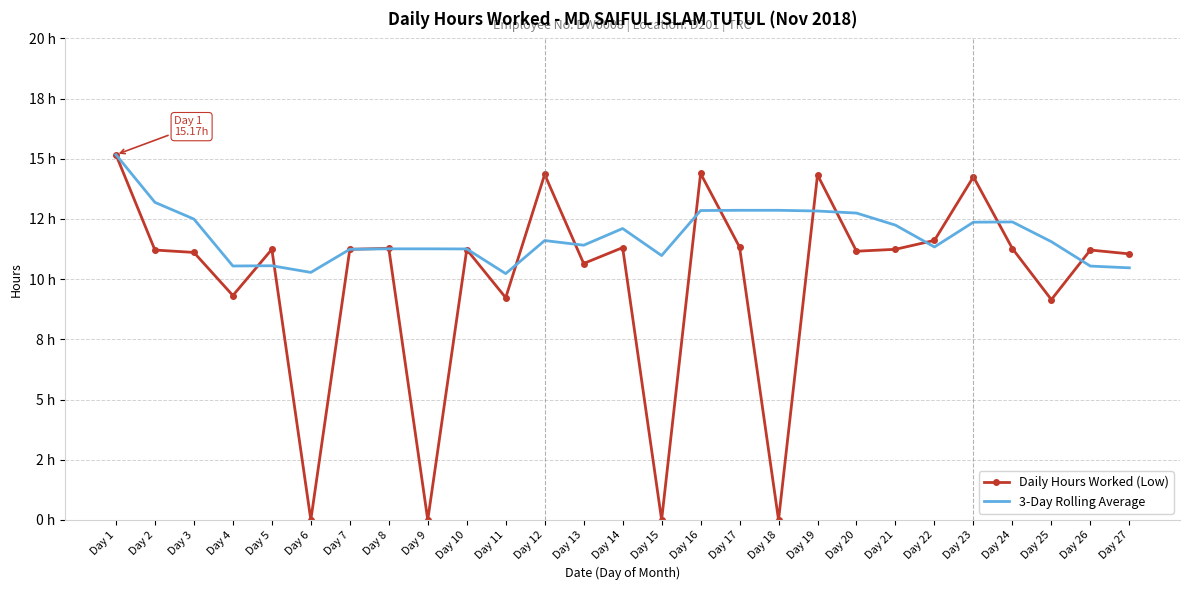

What are all the series names shown in the legend?

Daily Hours Worked (Low), 3-Day Rolling Average